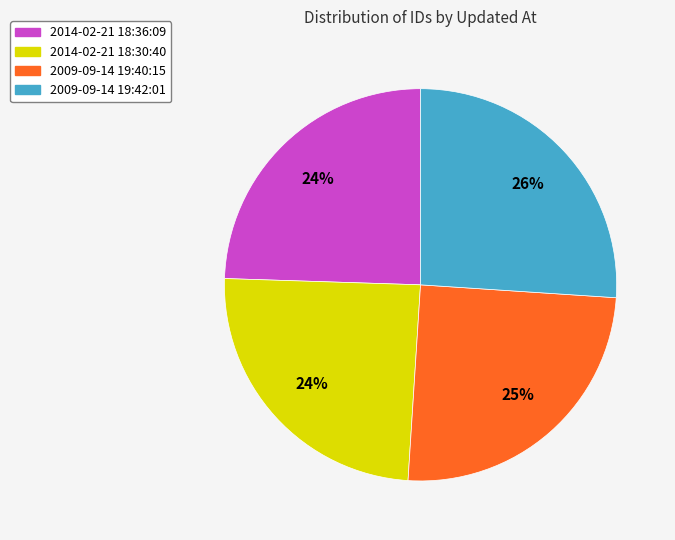

Is 2014-02-21 18:36:09 the majority of the pie?

No